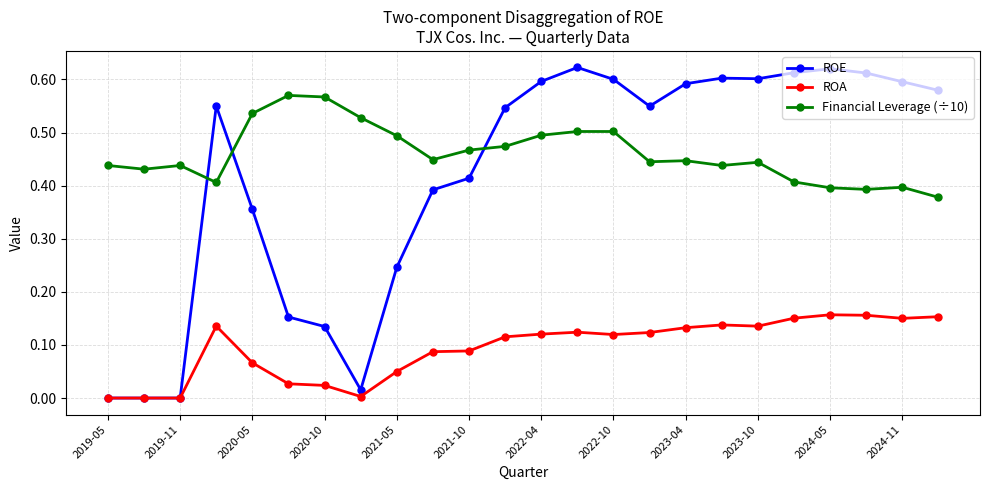

List the series in order of their peak value, highest first.

ROE, Financial Leverage (÷10), ROA